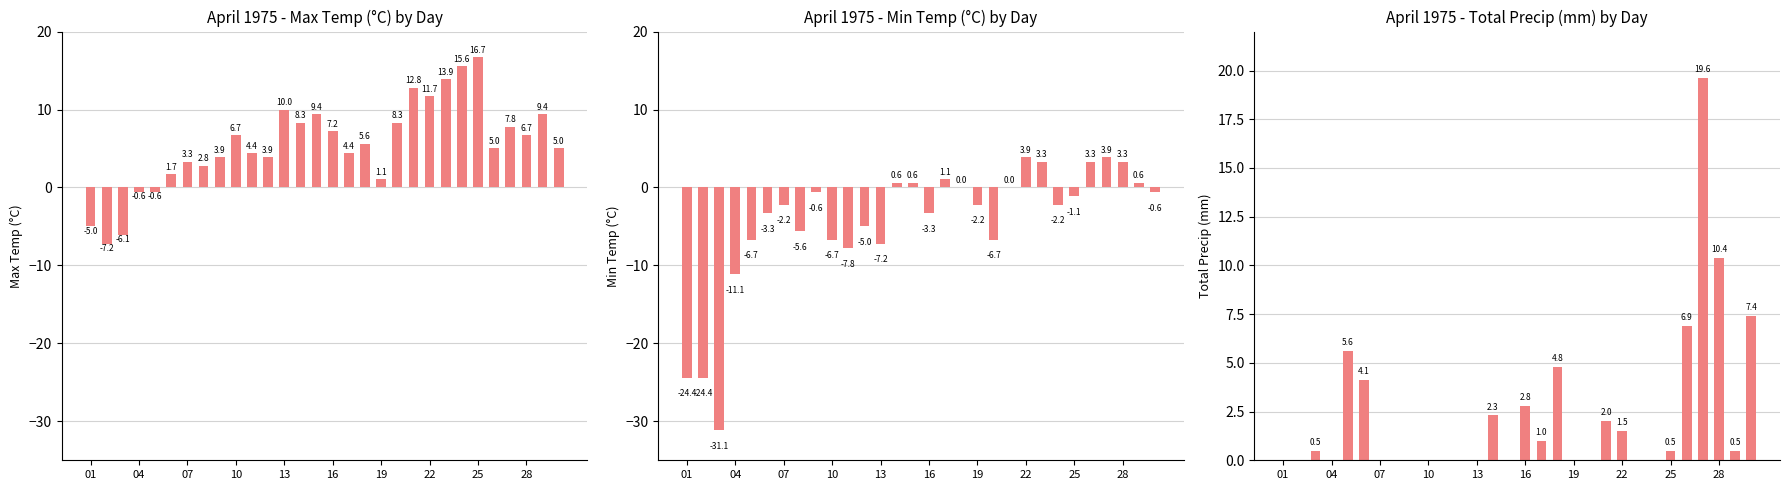

How many bars are there in total?

90